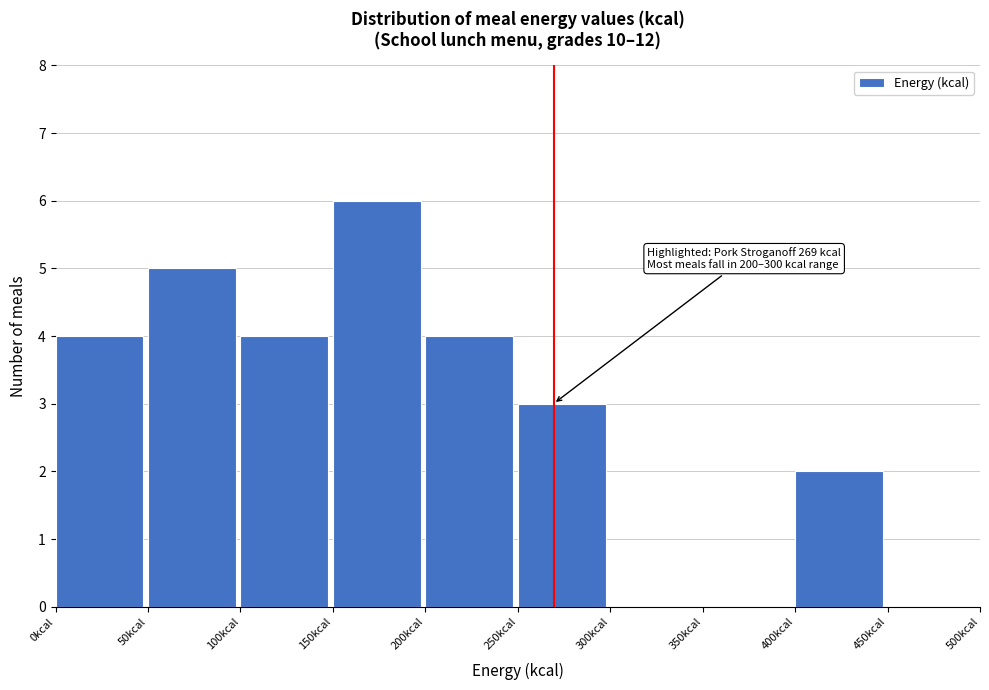

Which range on the x-axis has the tallest bar?

150 to 200